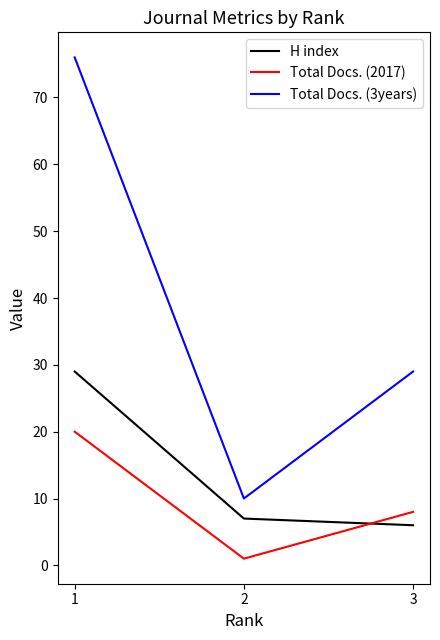

Which series has the largest total across all categories?

Total Docs. (3years)